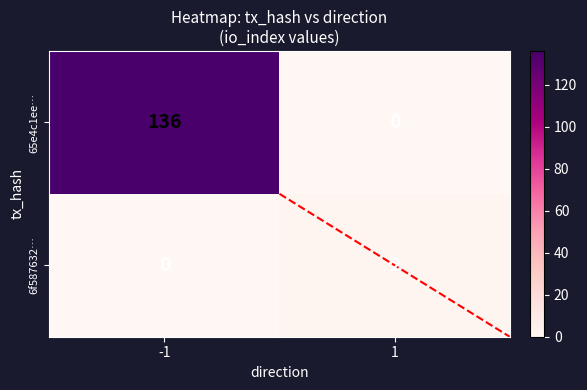

What is the maximum value shown in the chart?

136